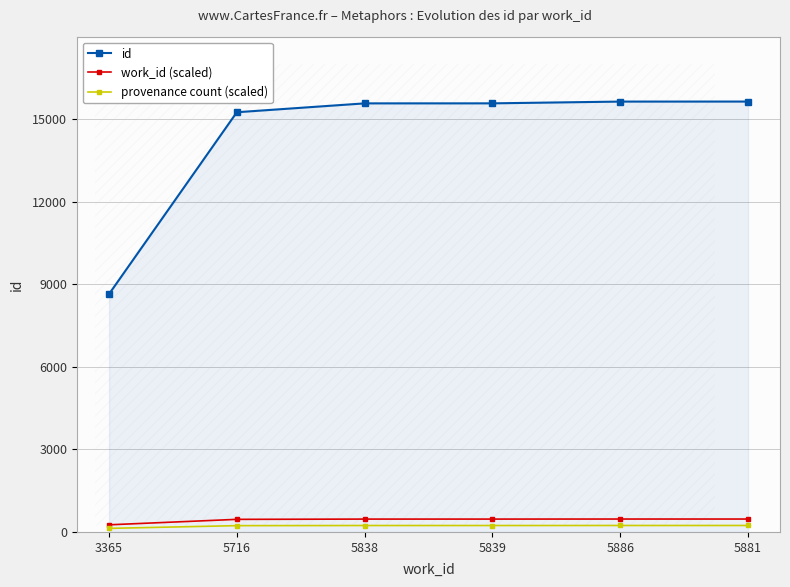

What is the value of the id point at the 3rd from the left?

15567.0